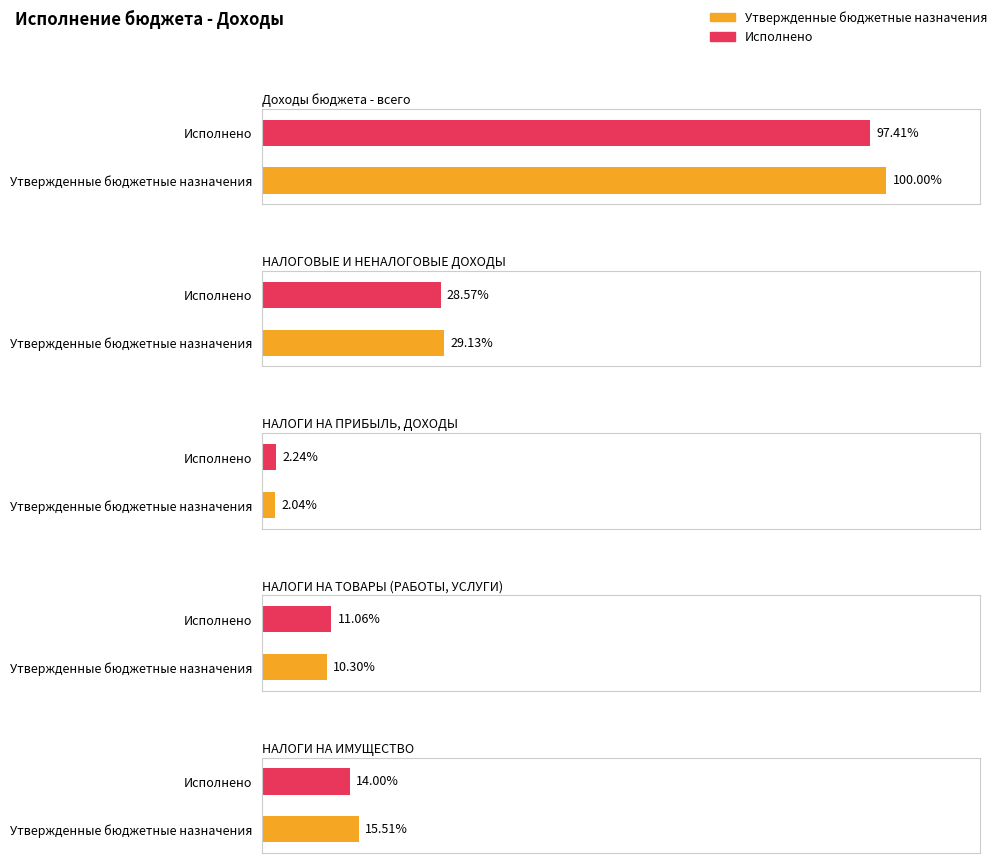

At НАЛОГИ НА ТОВАРЫ (РАБОТЫ, УСЛУГИ), list the series in order from largest to smallest.

Исполнено, Утвержденные бюджетные назначения